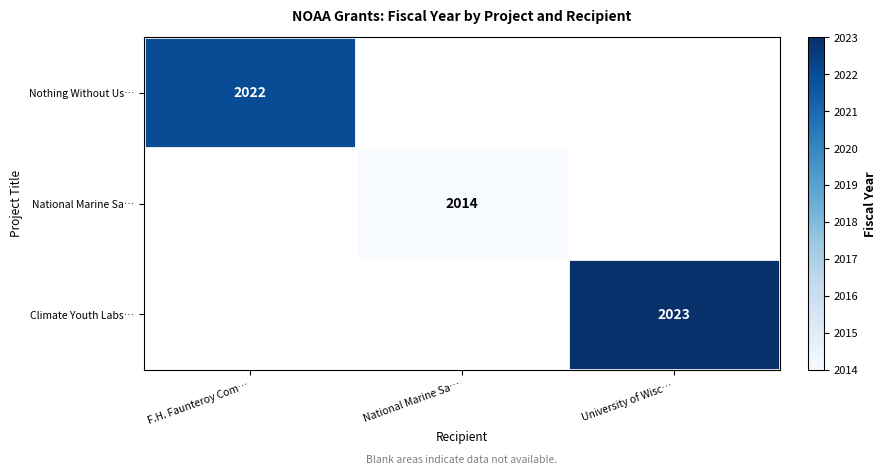

The Nothing Without Us… series shows 3358 at F.H. Faunteroy Com…. True or false?

False